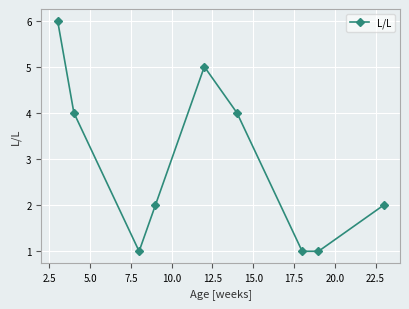

What is the sum of all values?

26